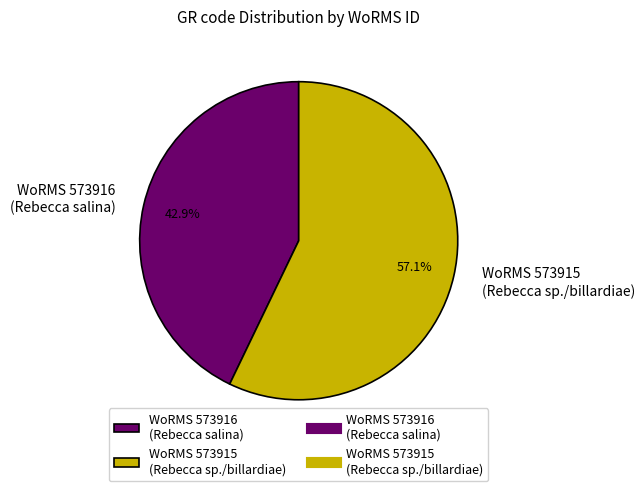

Is there a majority slice in this chart?

Yes